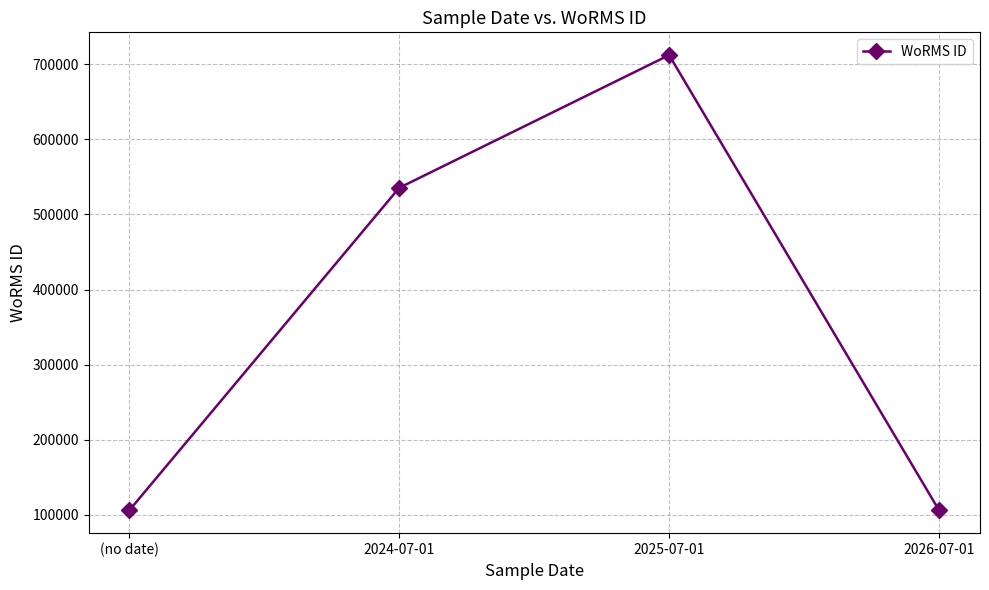

Is it true that the value at 2024-07-01 is 535477?

True